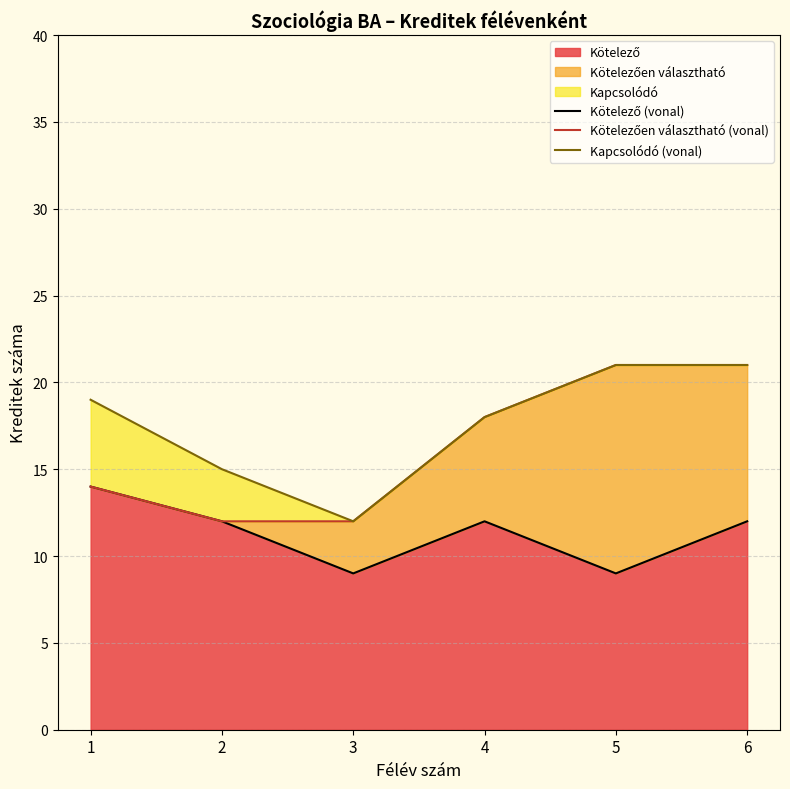

How many lines are shown in the chart?

3